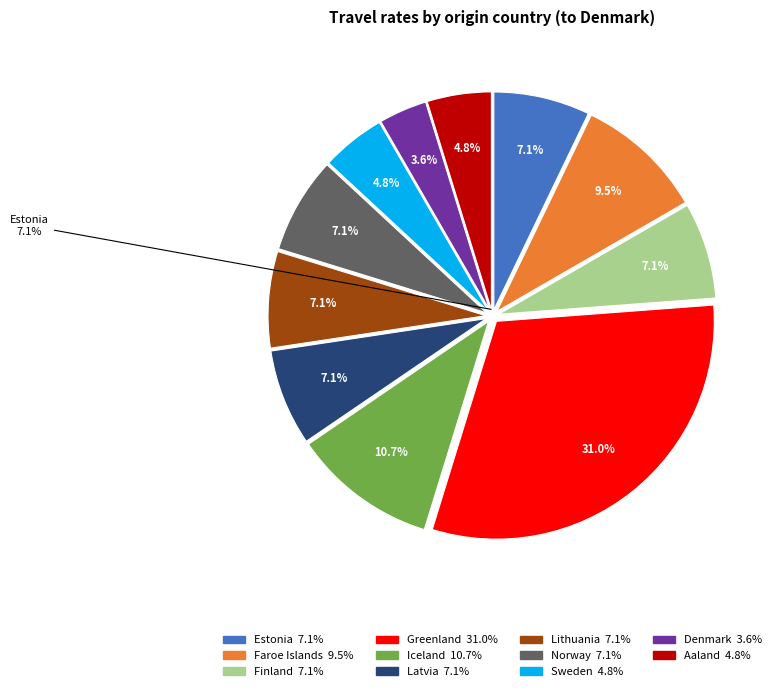

Is Latvia the majority of the pie?

No